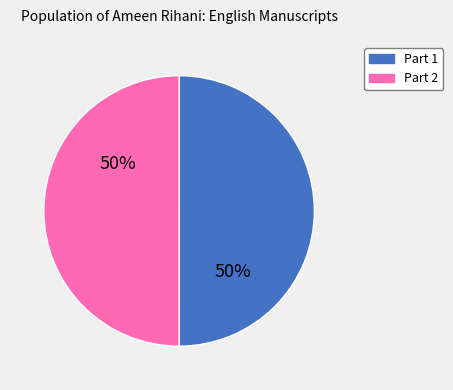

To the nearest percent, what is the average slice percentage?

50%